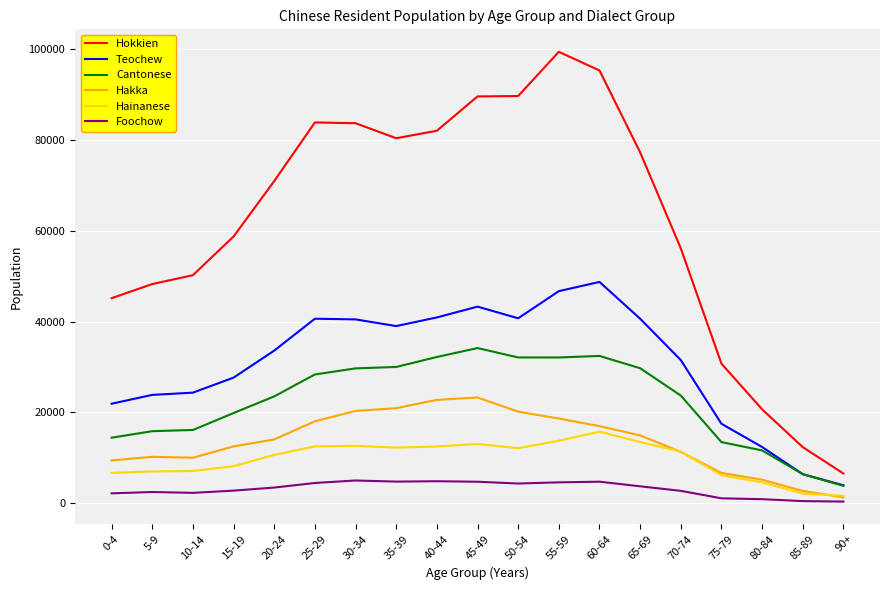

True or false: Teochew and Hainanese cross at least once.

False